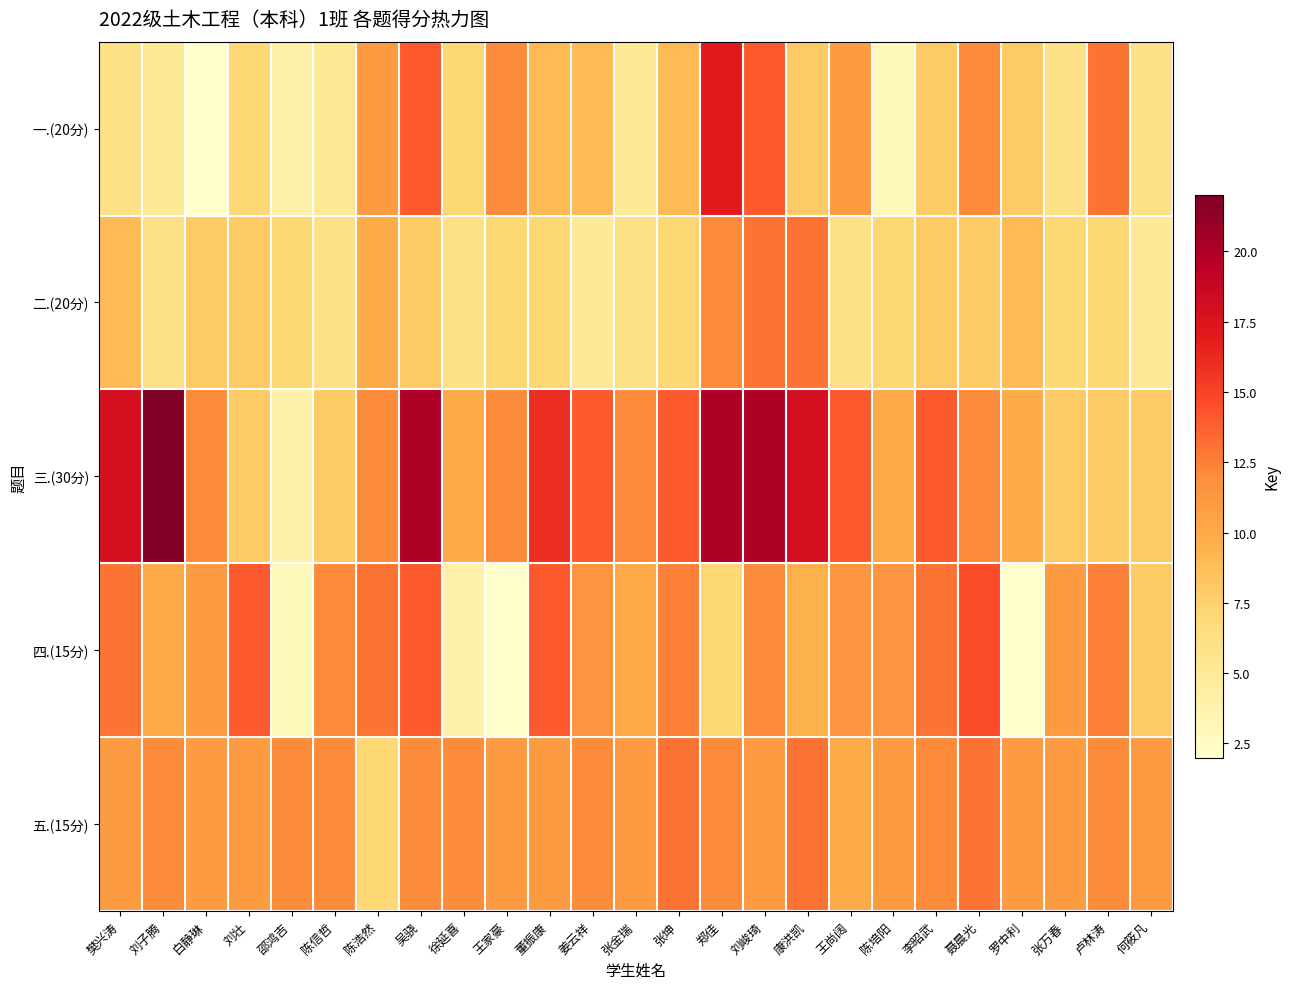

Reading left to right, list all the values displayed in this chart.

一.(20分): 樊兴涛=6.0	刘子腾=5.0	白静琳=2.0	刘壮=7.0	邵鸿吉=4.0	陈信哲=5.0	陈浩然=11.0	吴骁=14.0	徐延喜=7.0	王家豪=12.0	董振康=9.0	姜云祥=9.0	张金瑞=5.0	张坤=9.0	郑佳=17.0	刘峻琦=14.0	康洪凯=8.0	王尚阔=11.0	陈培阳=3.0	李昭武=8.0	聂晨光=12.0	罗中利=8.0	张万春=6.0	卢林涛=13.0	何筱凡=6.0
二.(20分): 樊兴涛=9.0	刘子腾=6.0	白静琳=8.0	刘壮=8.0	邵鸿吉=7.0	陈信哲=6.0	陈浩然=10.0	吴骁=8.0	徐延喜=6.0	王家豪=7.0	董振康=7.0	姜云祥=5.0	张金瑞=6.0	张坤=7.0	郑佳=12.0	刘峻琦=13.0	康洪凯=13.0	王尚阔=6.0	陈培阳=7.0	李昭武=8.0	聂晨光=8.0	罗中利=9.0	张万春=7.0	卢林涛=7.0	何筱凡=5.0
三.(30分): 樊兴涛=18.0	刘子腾=22.0	白静琳=12.0	刘壮=8.0	邵鸿吉=4.0	陈信哲=8.0	陈浩然=12.0	吴骁=20.0	徐延喜=10.0	王家豪=12.0	董振康=16.0	姜云祥=14.0	张金瑞=12.0	张坤=14.0	郑佳=20.0	刘峻琦=20.0	康洪凯=18.0	王尚阔=14.0	陈培阳=10.0	李昭武=14.0	聂晨光=12.0	罗中利=10.0	张万春=8.0	卢林涛=8.0	何筱凡=8.0
四.(15分): 樊兴涛=13.0	刘子腾=10.0	白静琳=11.0	刘壮=14.0	邵鸿吉=3.0	陈信哲=12.0	陈浩然=13.0	吴骁=14.0	徐延喜=4.0	王家豪=2.0	董振康=14.0	姜云祥=11.5	张金瑞=10.0	张坤=12.5	郑佳=7.0	刘峻琦=12.0	康洪凯=9.5	王尚阔=11.5	陈培阳=11.5	李昭武=13.0	聂晨光=14.5	罗中利=2.0	张万春=11.0	卢林涛=12.5	何筱凡=8.0
五.(15分): 樊兴涛=11.0	刘子腾=12.0	白静琳=11.0	刘壮=11.0	邵鸿吉=12.0	陈信哲=12.0	陈浩然=7.0	吴骁=12.0	徐延喜=12.0	王家豪=11.0	董振康=11.0	姜云祥=12.0	张金瑞=11.0	张坤=13.0	郑佳=12.0	刘峻琦=11.0	康洪凯=13.0	王尚阔=10.0	陈培阳=11.0	李昭武=12.0	聂晨光=13.0	罗中利=11.0	张万春=11.0	卢林涛=12.0	何筱凡=11.0